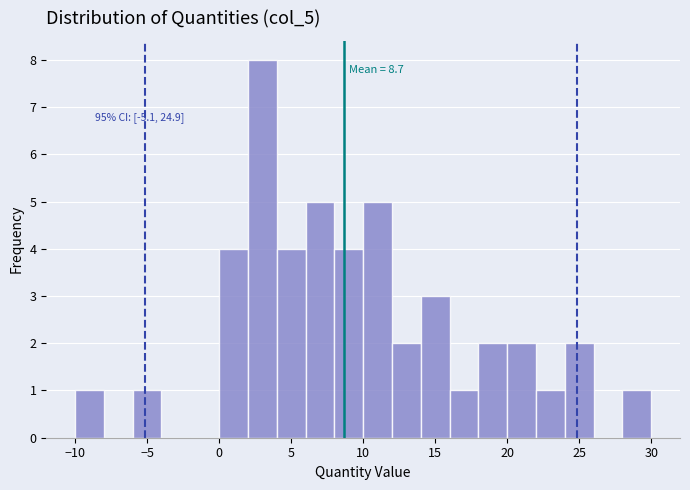

Over which range of the x-axis is the bar tallest?

2 to 4